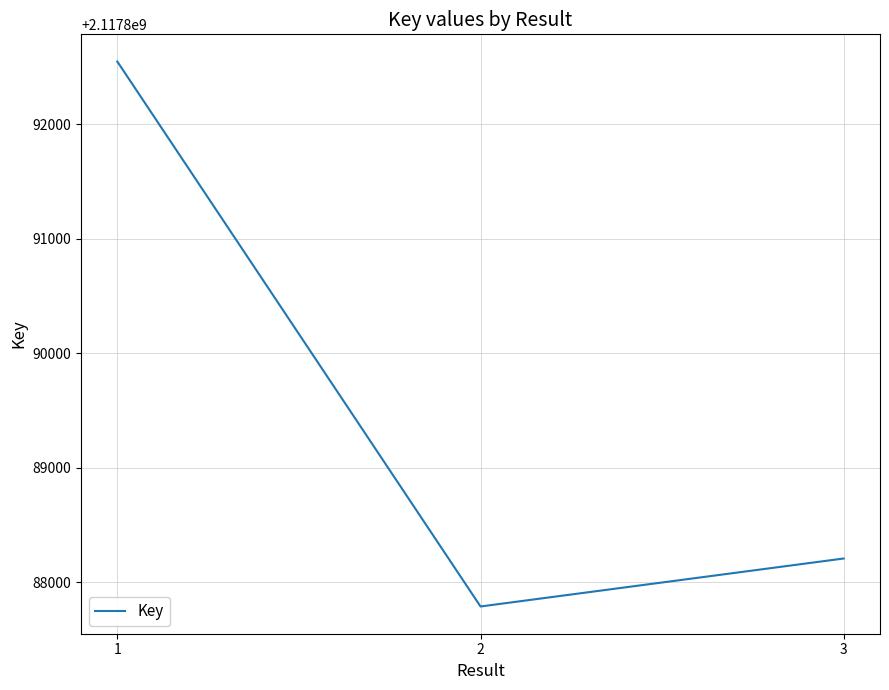

What is the smallest value displayed?

2117887788